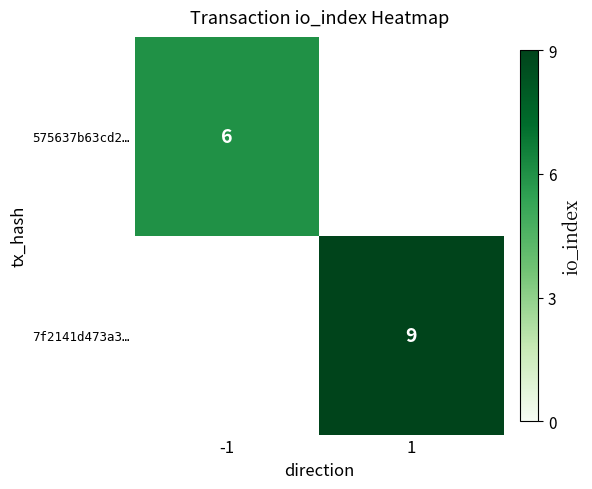

The value of 7f2141d473a3… at 1 is 9. True or false?

True